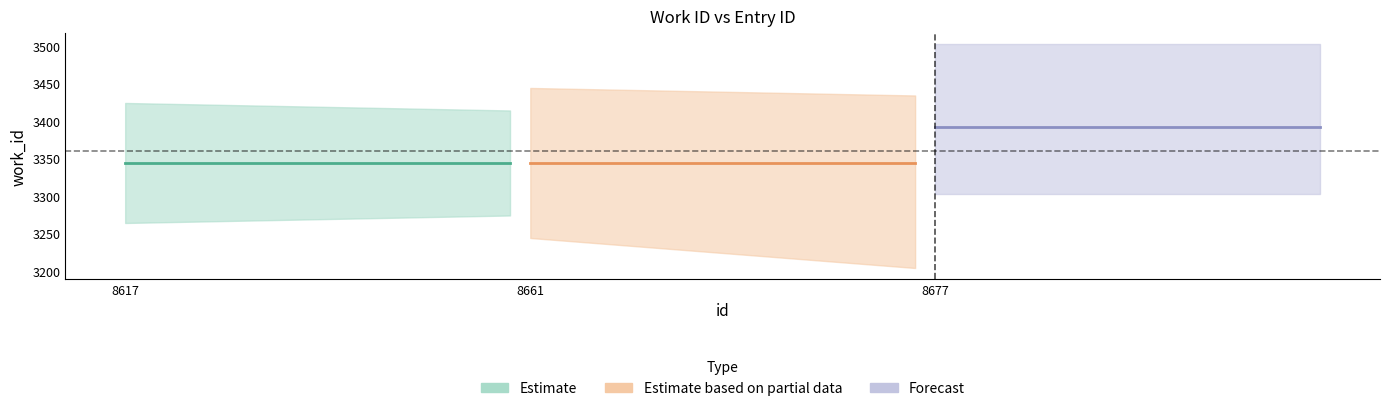

Reading left to right, extract all data points from this chart.

id: 8617	8661	8677
work_id: 3344	3344	3392